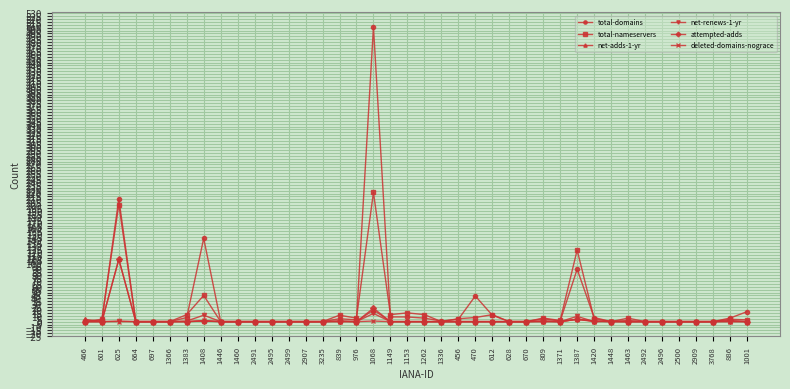

Which series has the widest spread of values?

total-domains